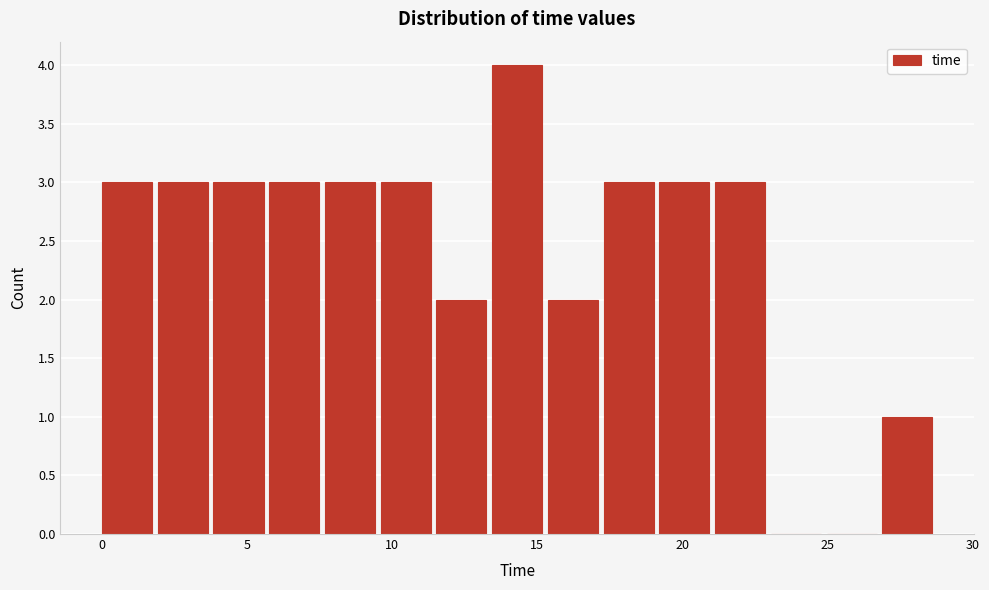

Read against the x-axis, roughly where is the centre of the tallest bar?

14.5